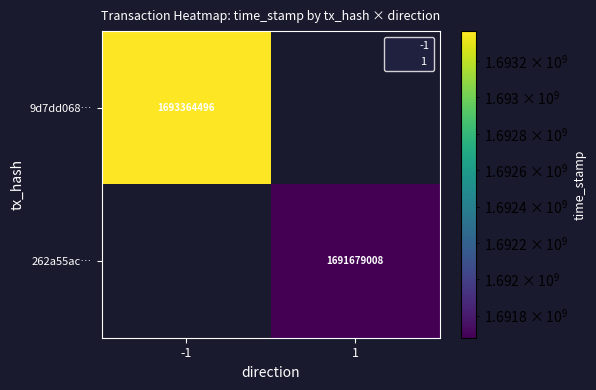

Count the number of categories in the chart.

2